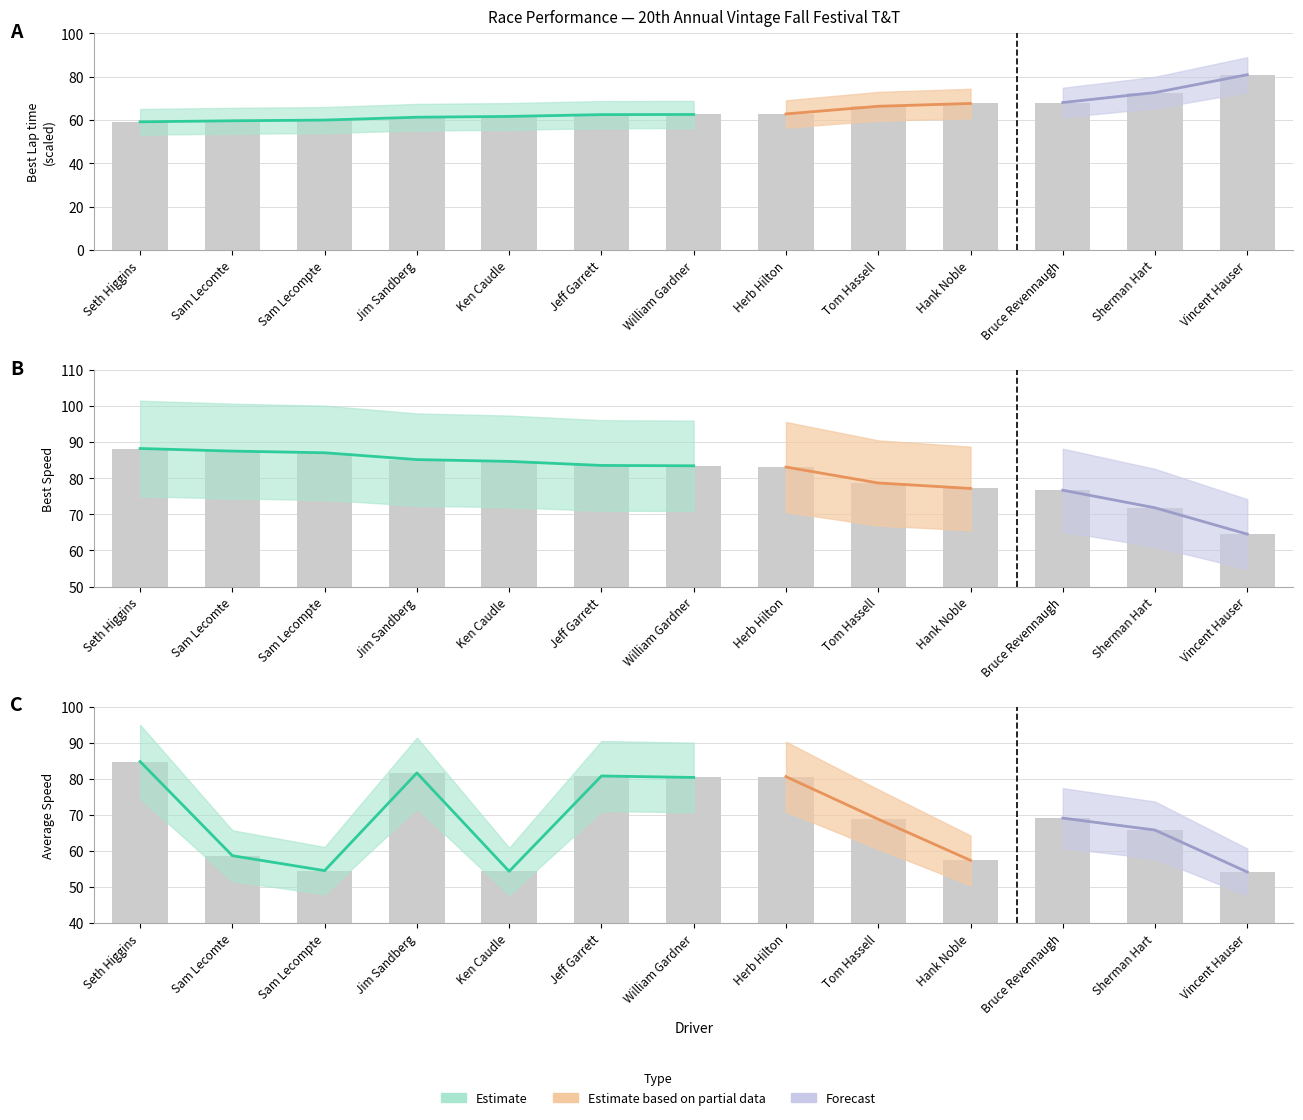

What is the label of the 12th bar from the right?

Sam Lecomte